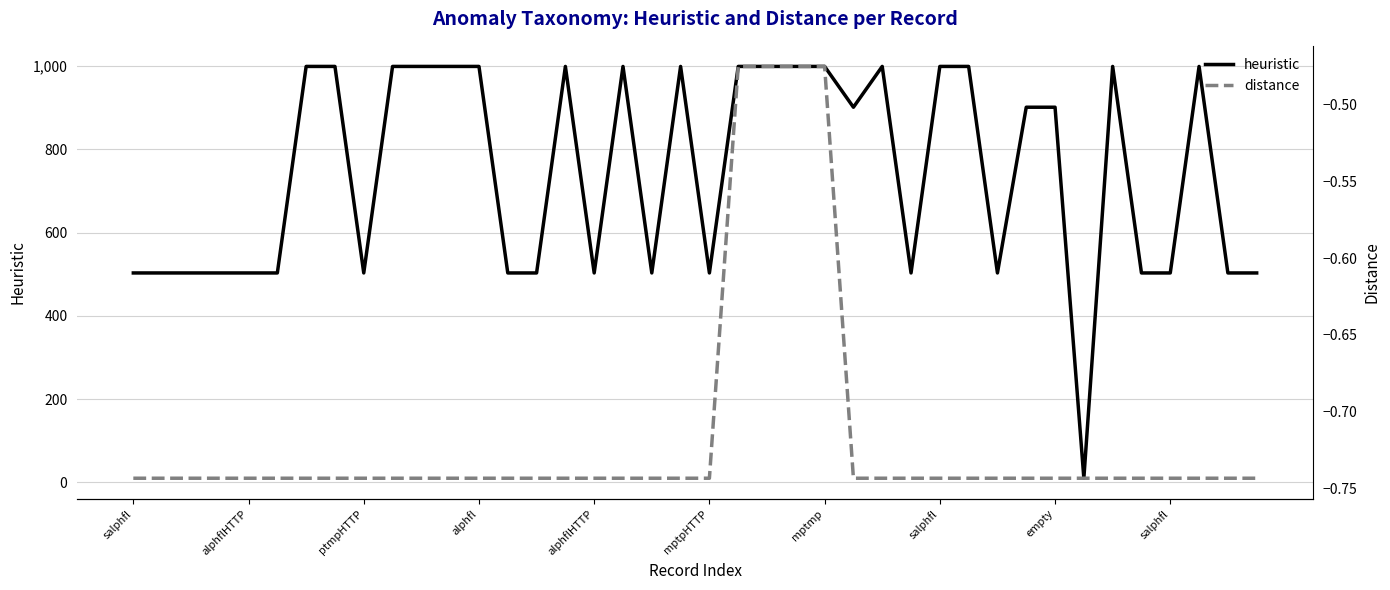

Reading left to right, transcribe all the data shown in this chart.

heuristic: 503.0	503.0	503.0	503.0	503.0	503.0	999.0	999.0	503.0	999.0	999.0	999.0	999.0	503.0	503.0	999.0	503.0	999.0	503.0	999.0	503.0	999.0	999.0	999.0	999.0	901.0	999.0	503.0	999.0	999.0	503.0	901.0	901.0	10.0	999.0	503.0	503.0	999.0	503.0	503.0
distance: -0.7	-0.7	-0.7	-0.7	-0.7	-0.7	-0.7	-0.7	-0.7	-0.7	-0.7	-0.7	-0.7	-0.7	-0.7	-0.7	-0.7	-0.7	-0.7	-0.7	-0.7	-0.5	-0.5	-0.5	-0.5	-0.7	-0.7	-0.7	-0.7	-0.7	-0.7	-0.7	-0.7	-0.7	-0.7	-0.7	-0.7	-0.7	-0.7	-0.7